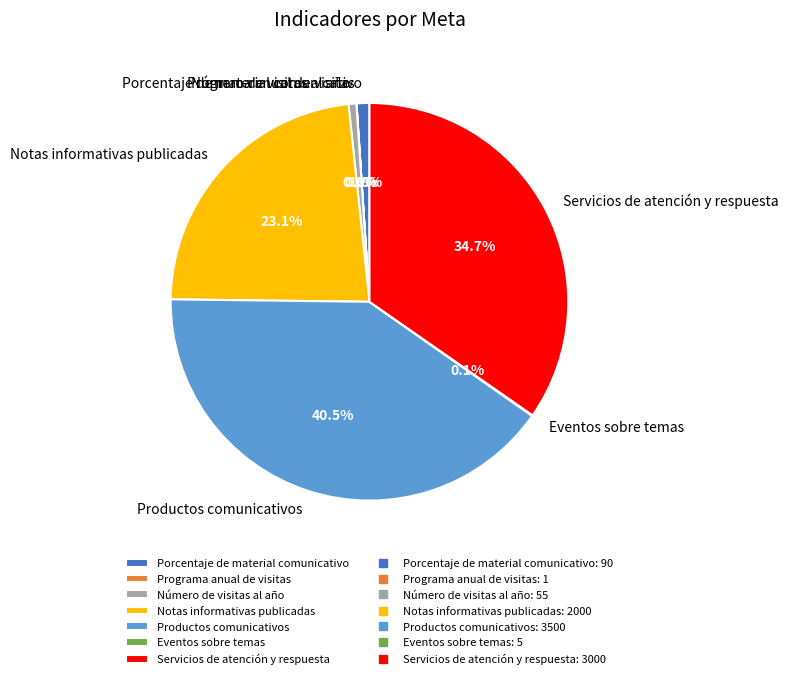

To the nearest percent, what is the difference between the largest and smallest slice percentages?

40%